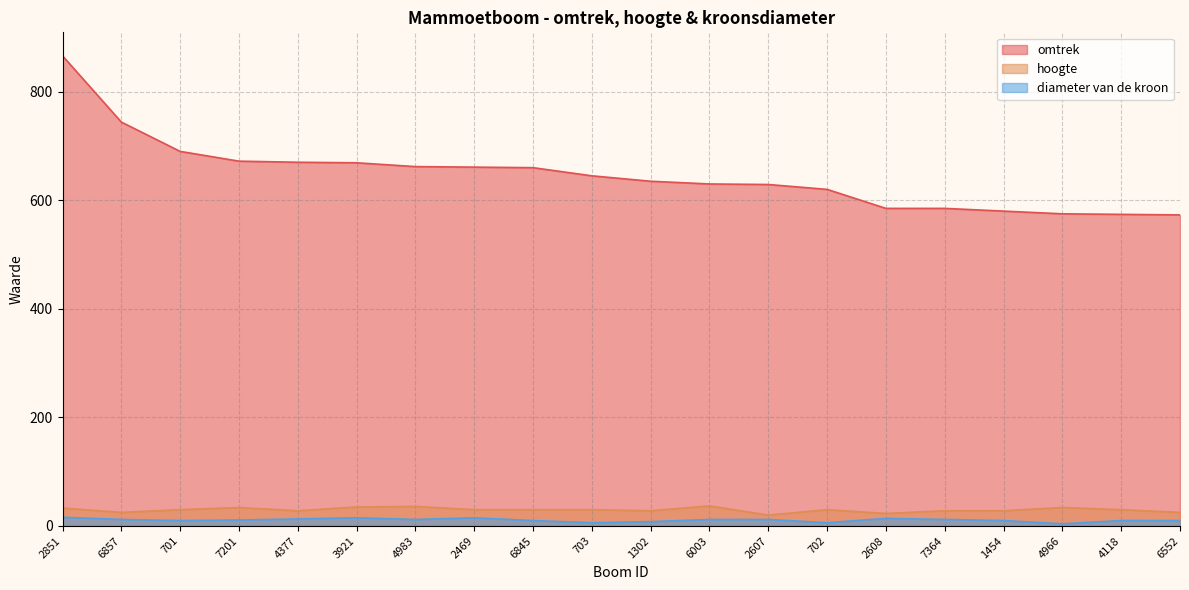

What is the sum of the hoogte values at 1302 and 7364?

56